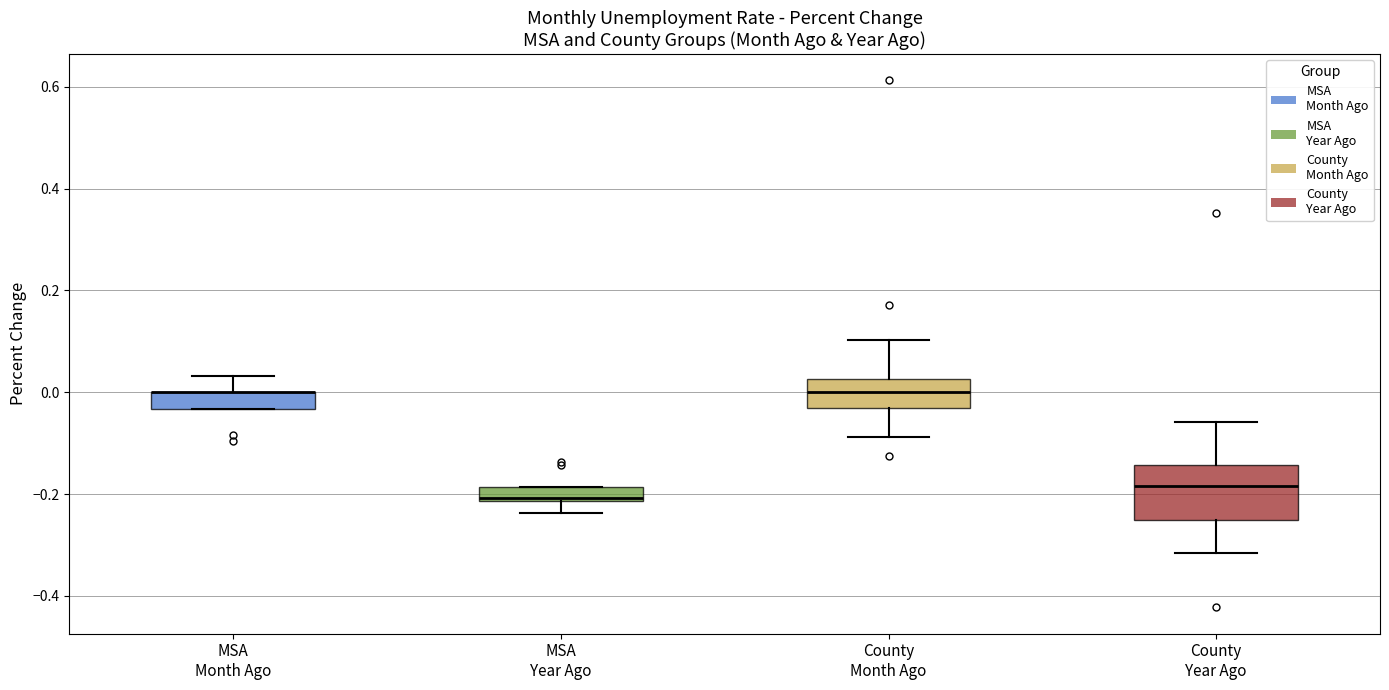

Which box is the tallest, from its lower edge to its upper edge?

County Year Ago